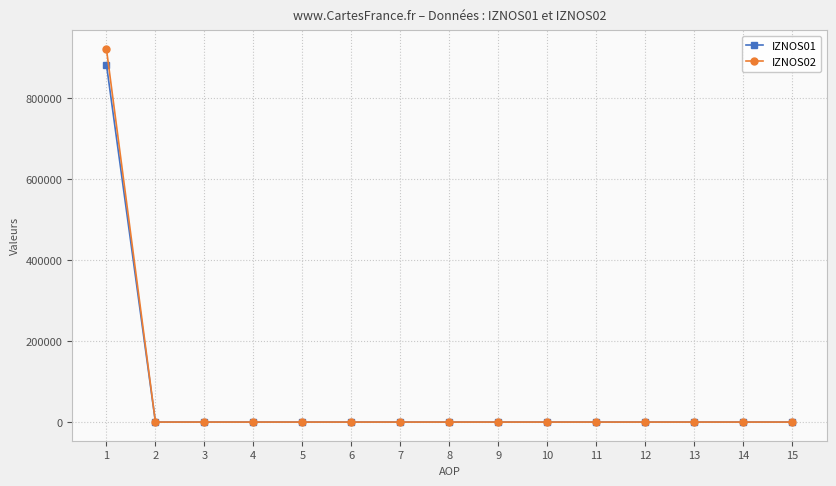

What is the highest value of the IZNOS02 series?

921756.8